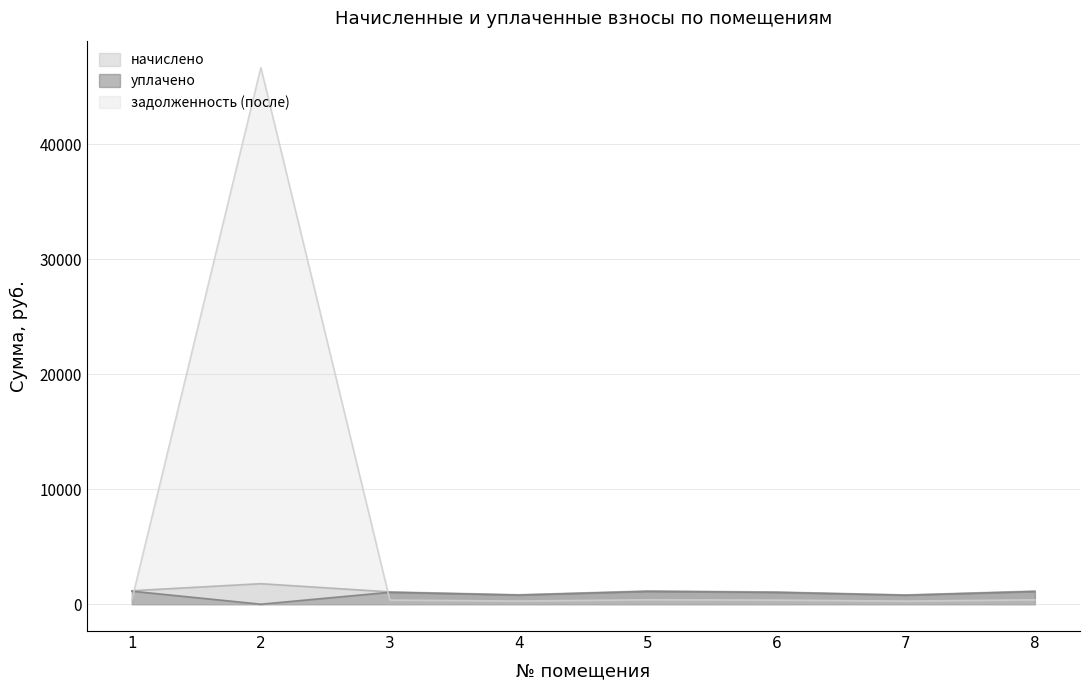

Is the value of уплачено at 1 greater than the value of начислено at 1?

No